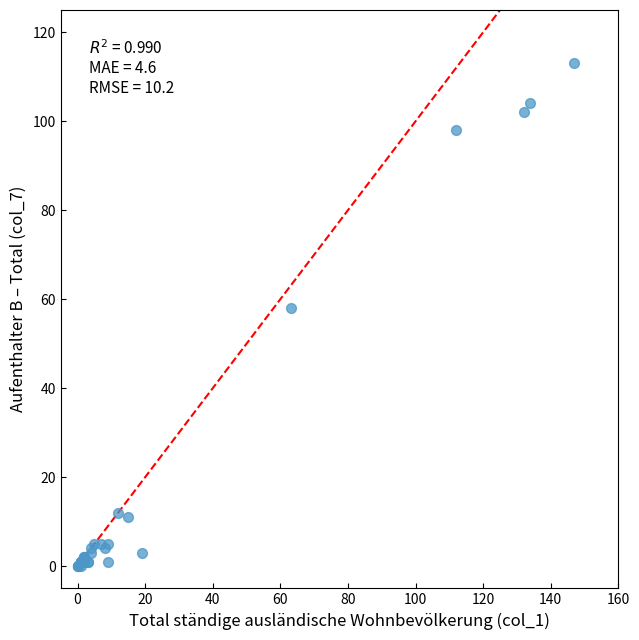

What Y value in the scatter plot is closest to 56?

58